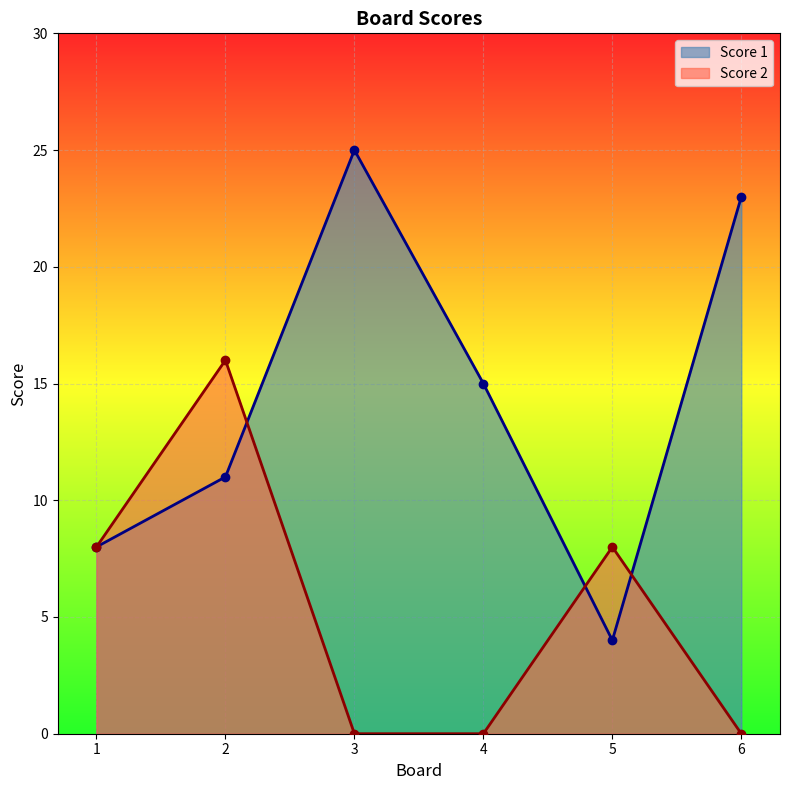

What is the value of the Score 1 point at the 1st from the left?

8